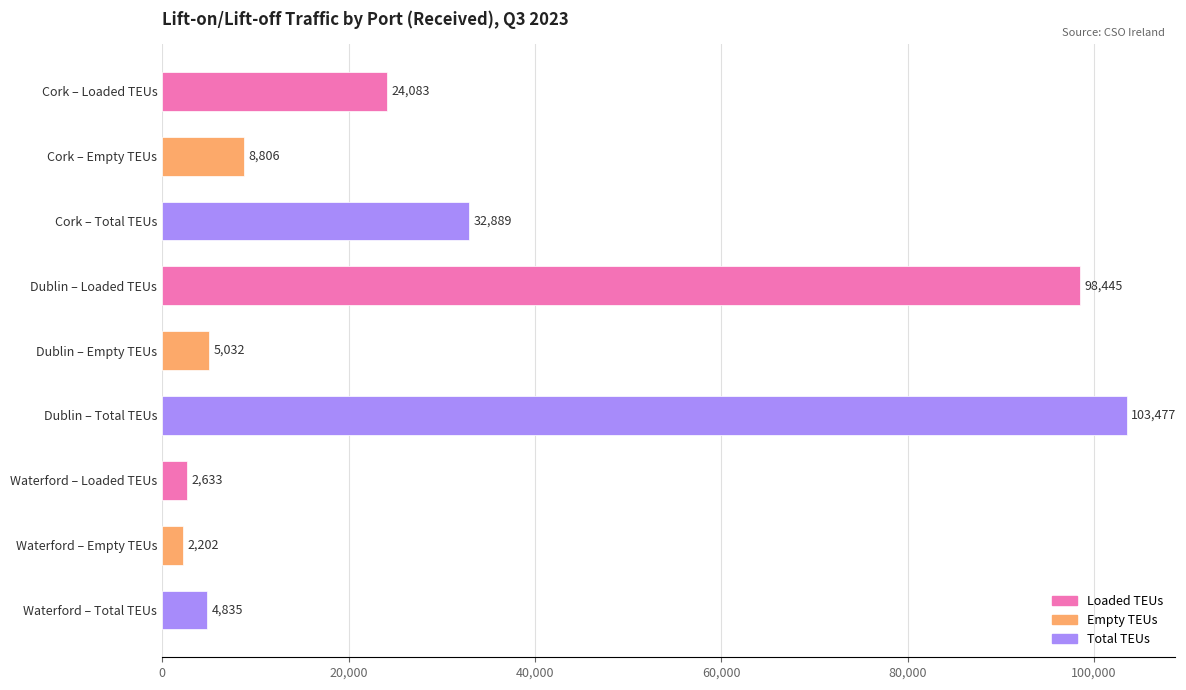

At which category does the chart reach its peak across all series?

Dublin – Total TEUs